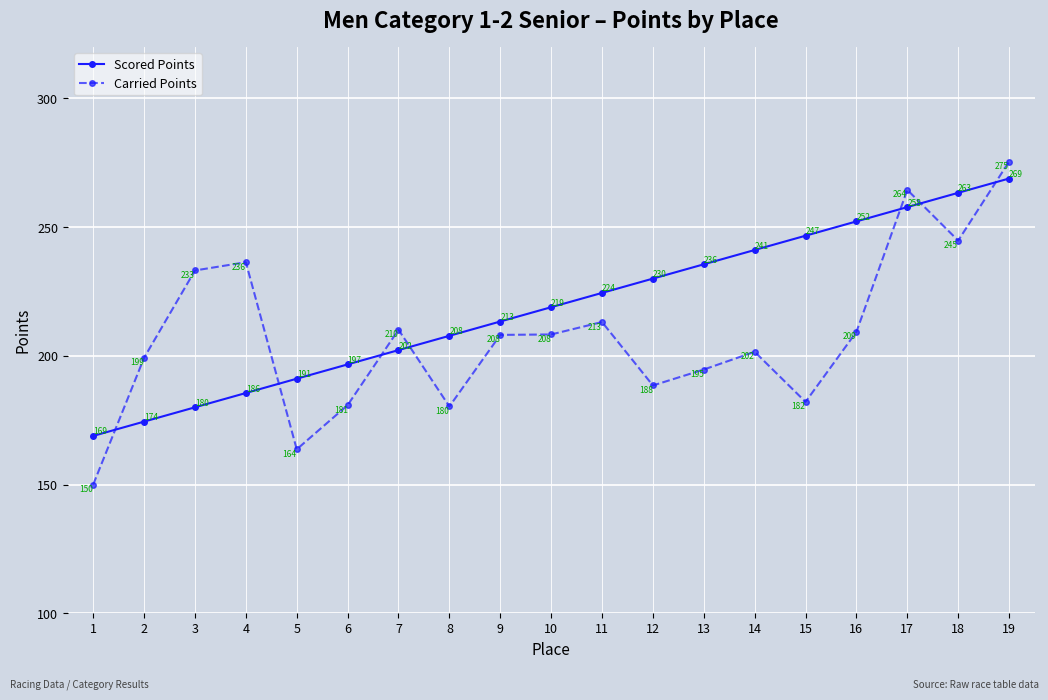

Which series has the widest spread of values?

Carried Points